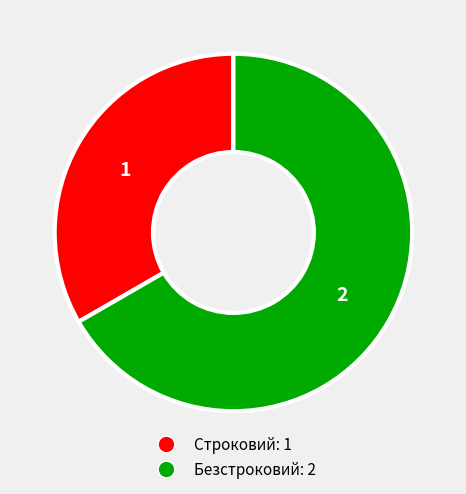

What is the majority slice?

Безстроковий